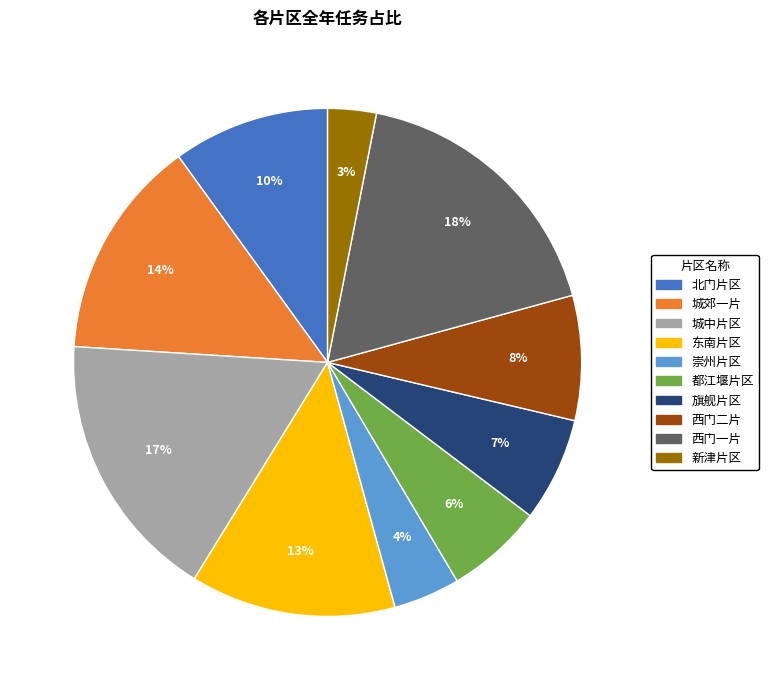

Which category has the smallest portion of the pie?

新津片区